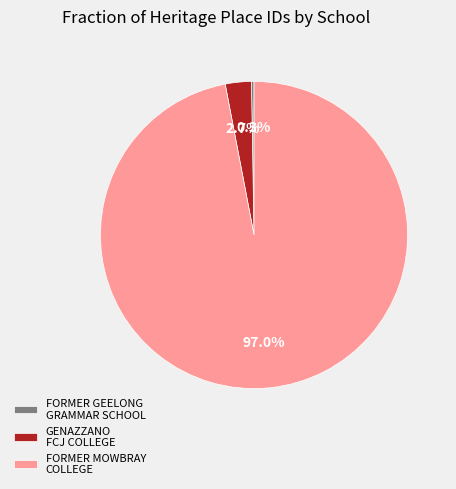

The GENAZZANO FCJ COLLEGE slice represents 3% of the pie. True or false?

True